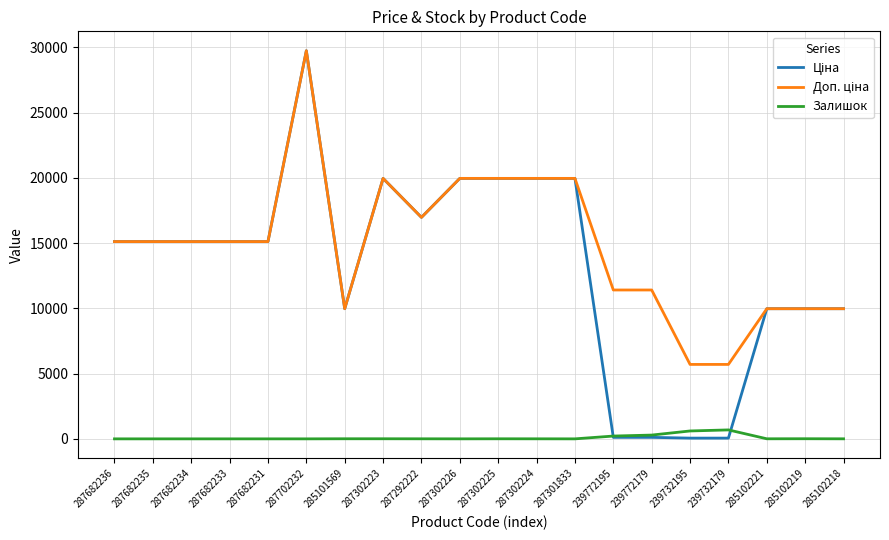

At which category is the sum across all series the highest?

287702232